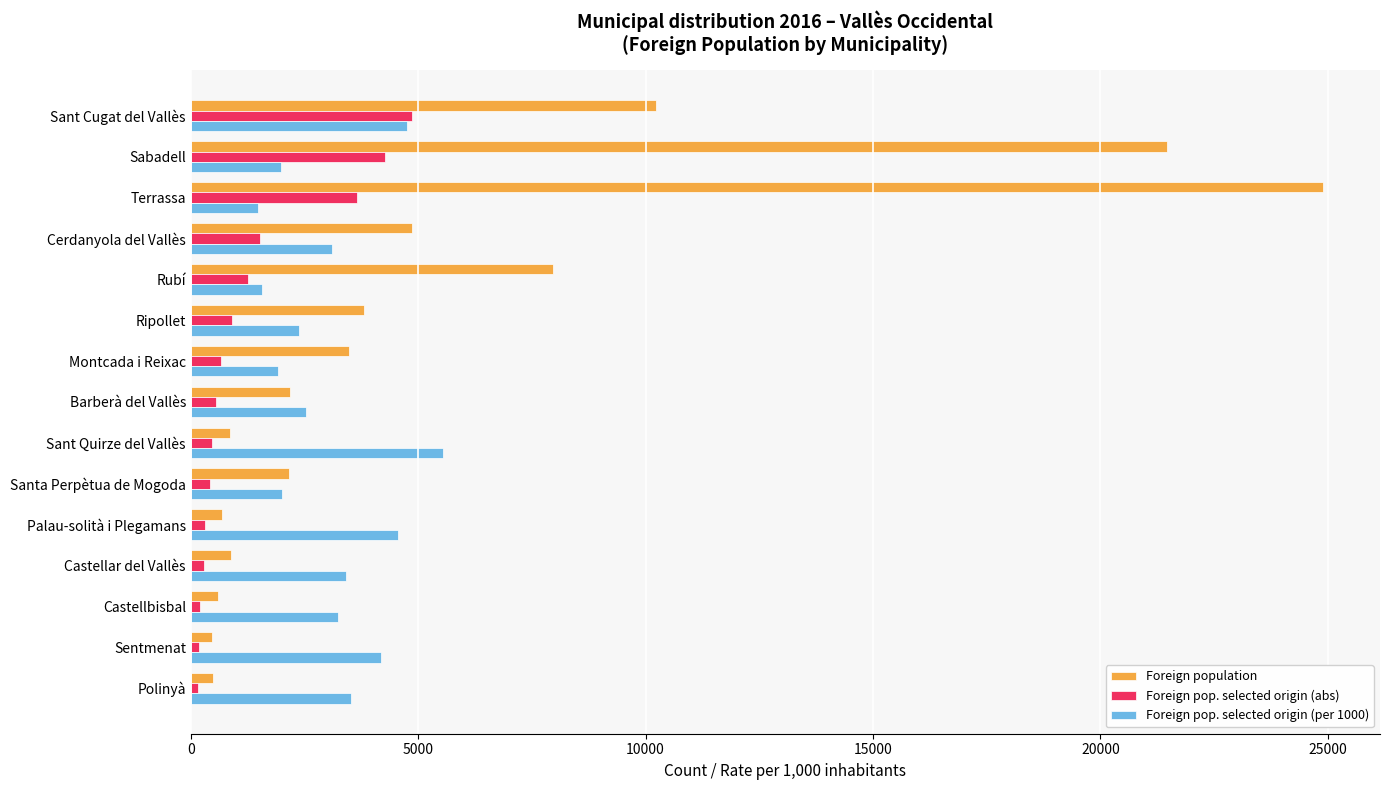

Which series has the largest range (max minus min)?

Foreign population